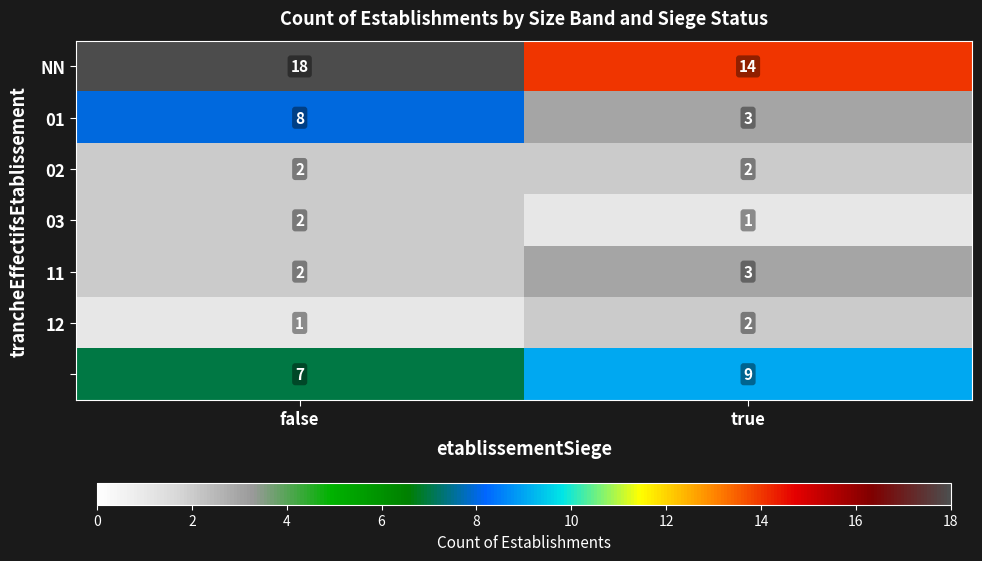

What is the difference between the highest and lowest values at true?

13